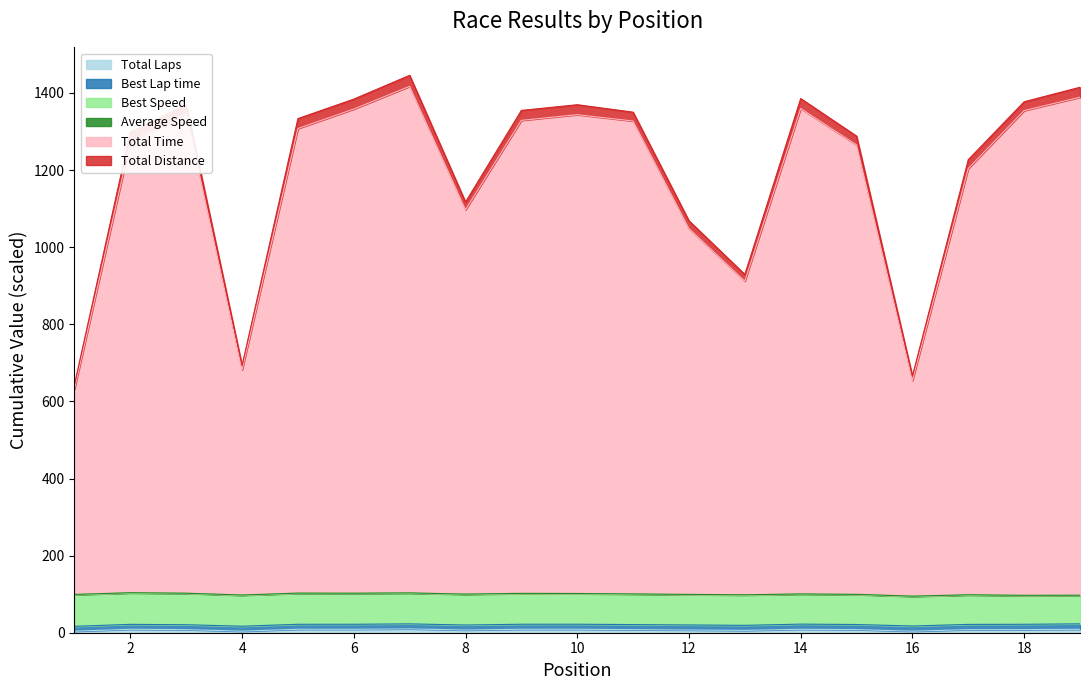

Does the chart have visible grid lines?

No